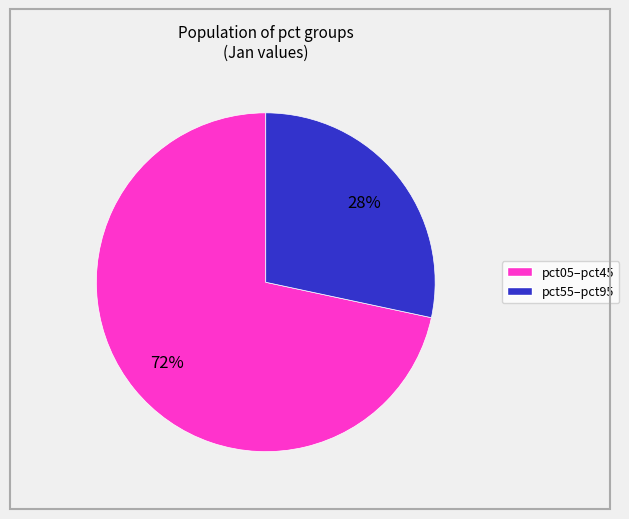

Is there any slice that represents more than half of the pie?

Yes